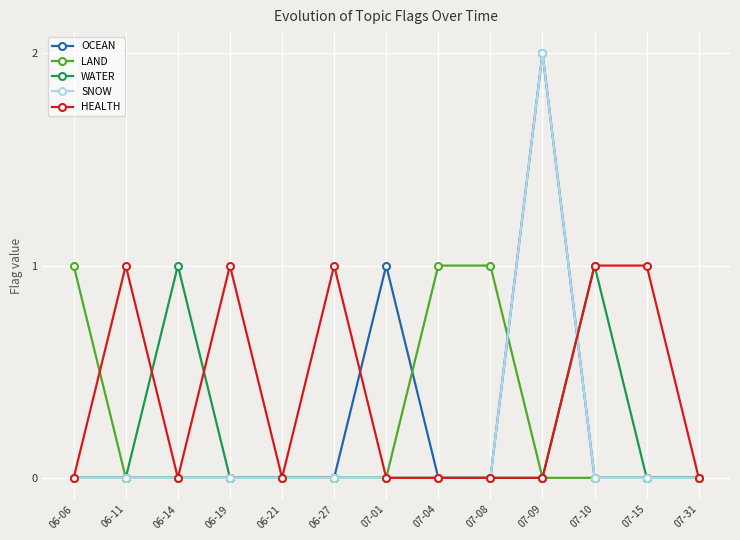

Reading left to right, list all the values displayed in this chart.

OCEAN: 0	0	0	0	0	0	1	0	0	2	0	0	0
LAND: 1	0	0	0	0	0	0	1	1	0	0	0	0
WATER: 0	0	1	0	0	0	0	0	0	0	1	0	0
SNOW: 0	0	0	0	0	0	0	0	0	2	0	0	0
HEALTH: 0	1	0	1	0	1	0	0	0	0	1	1	0